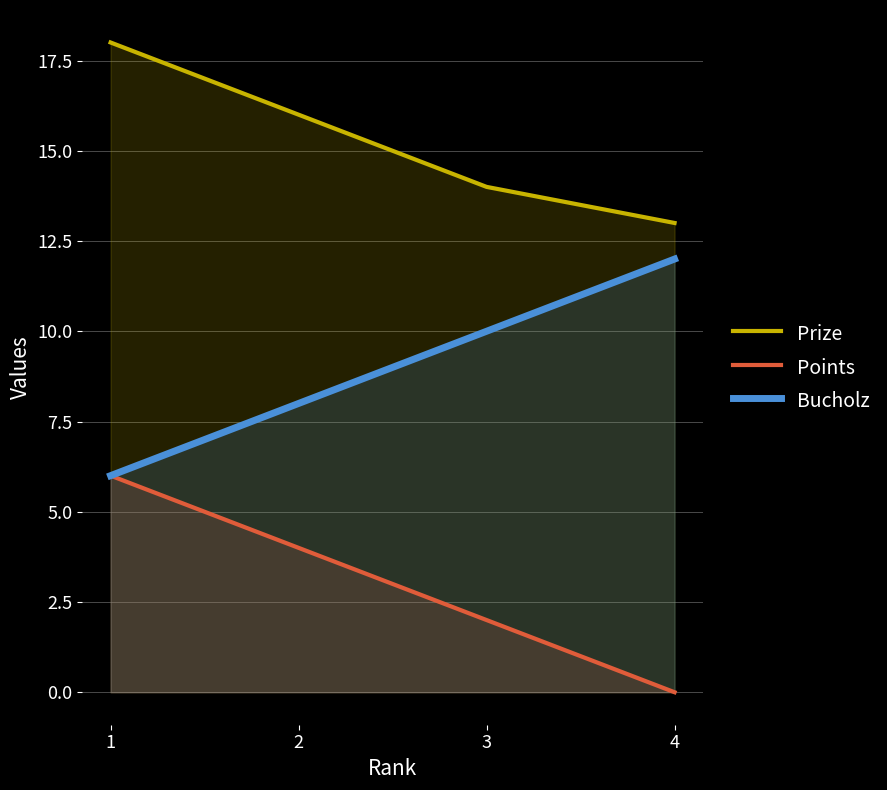

Does the chart have visible grid lines?

Yes